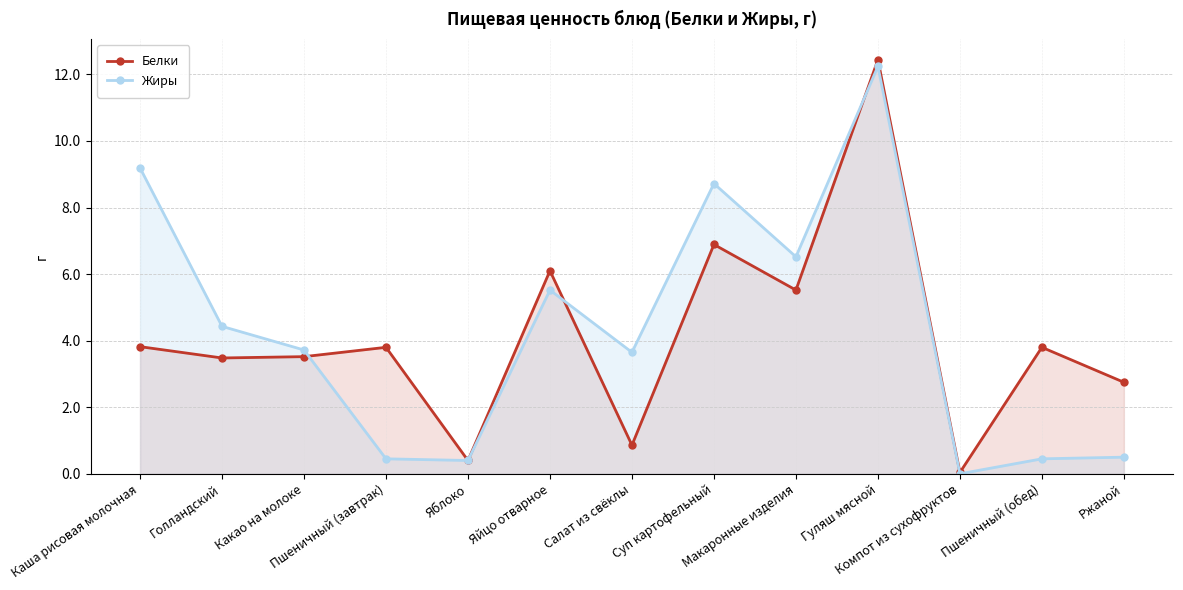

Which category has the lowest value across all series?

Компот из сухофруктов